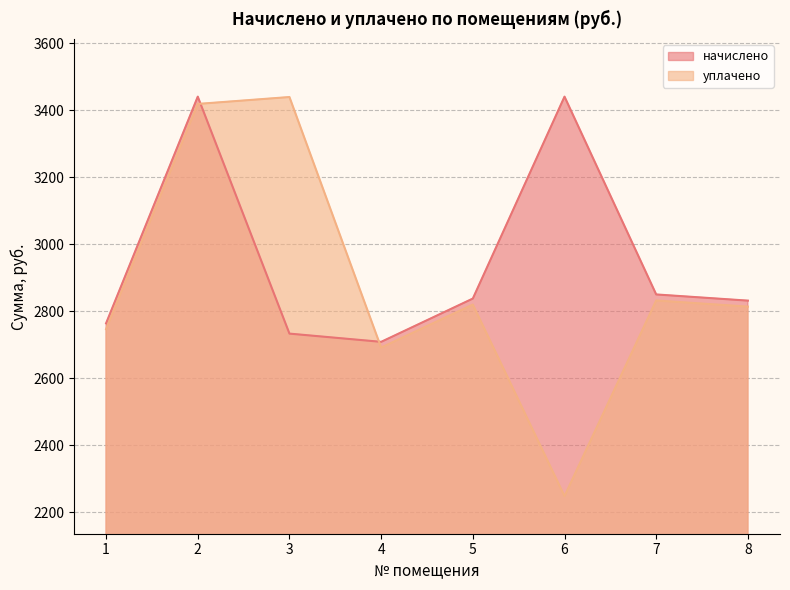

Is it true that начислено equals 5077.9 at 8?

False